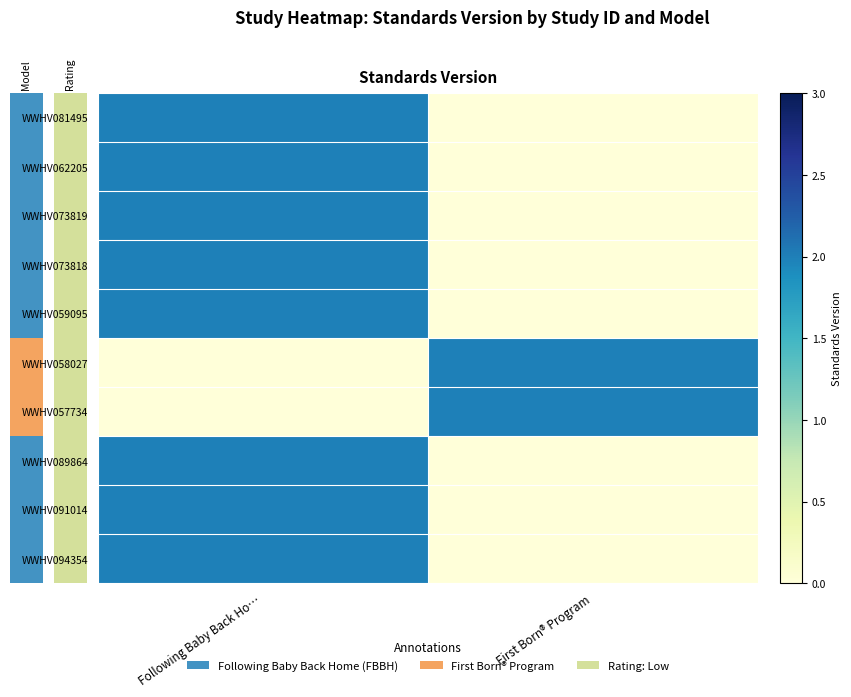

Between Following Baby Back Ho… and First Born® Program, which series saw the biggest shift?

WWHV081495